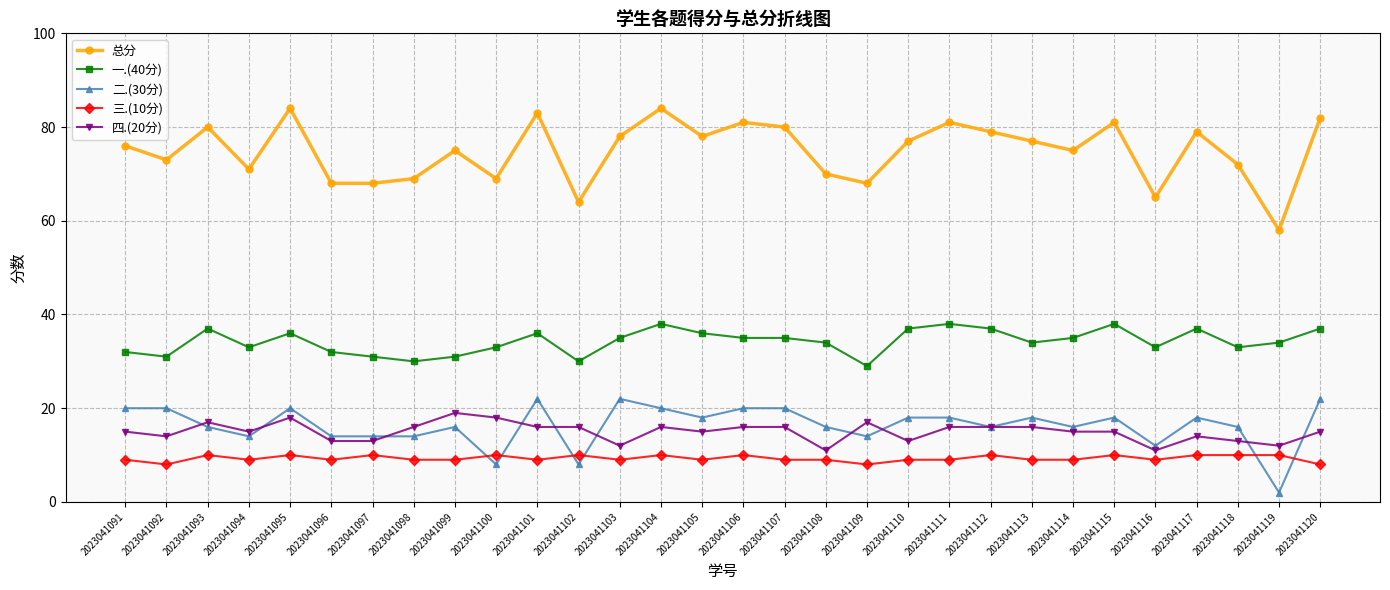

What is the total value across all series at 2023041115?

162